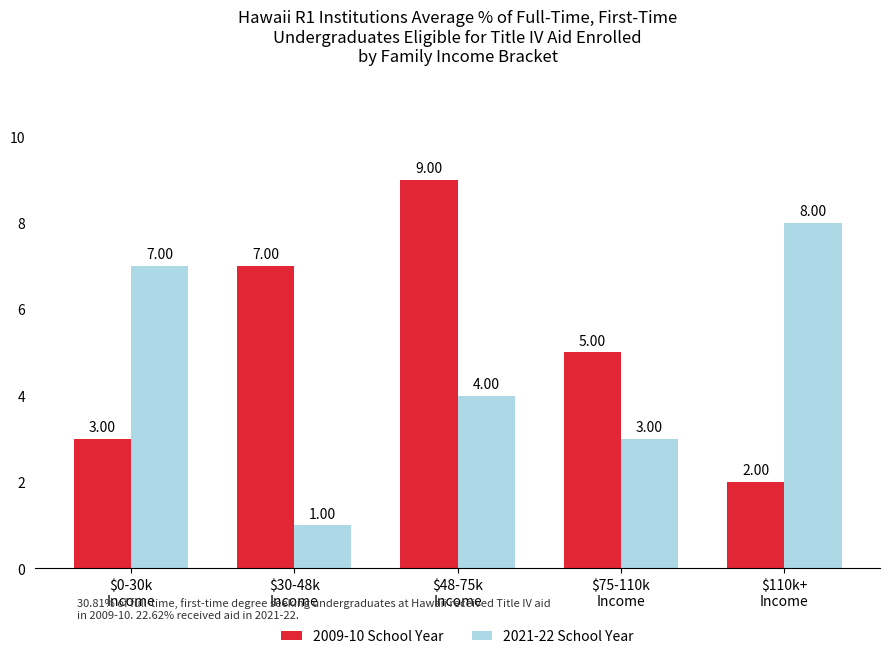

At $30-48k
Income, list the series in order from largest to smallest.

2009-10 School Year, 2021-22 School Year